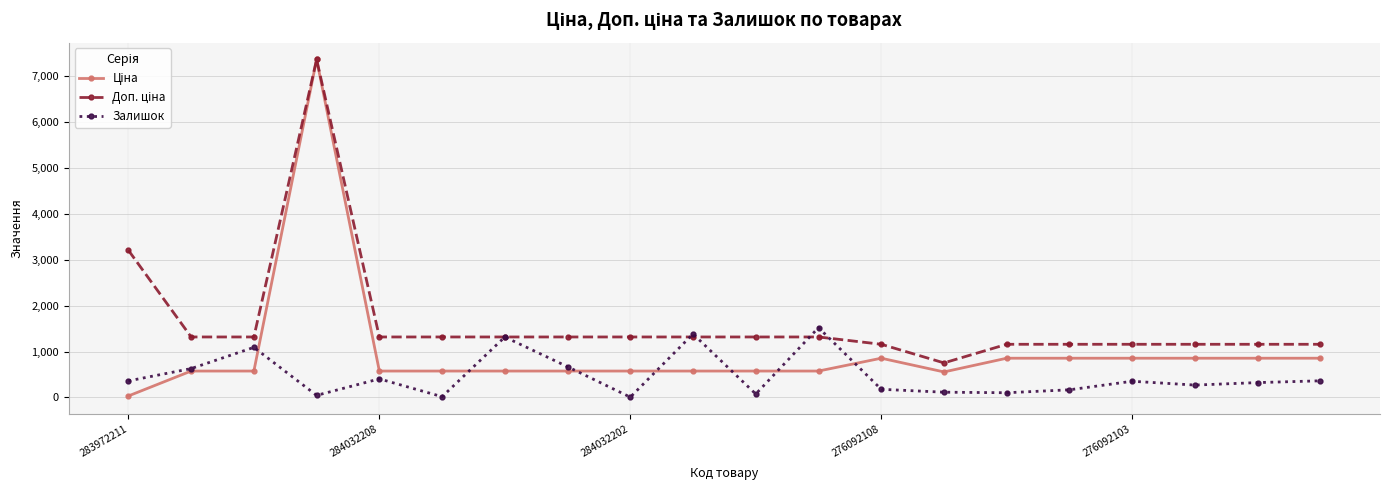

True or false: Залишок has more than 0 points higher than both neighbors.

True